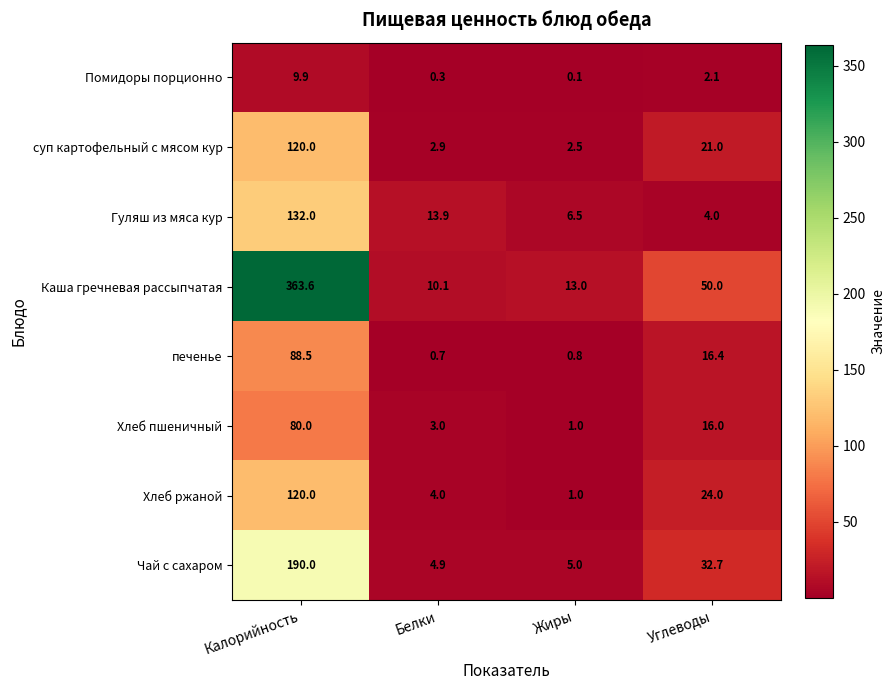

What is the sum of the Каша гречневая рассыпчатая values at Жиры and Калорийность?

376.6